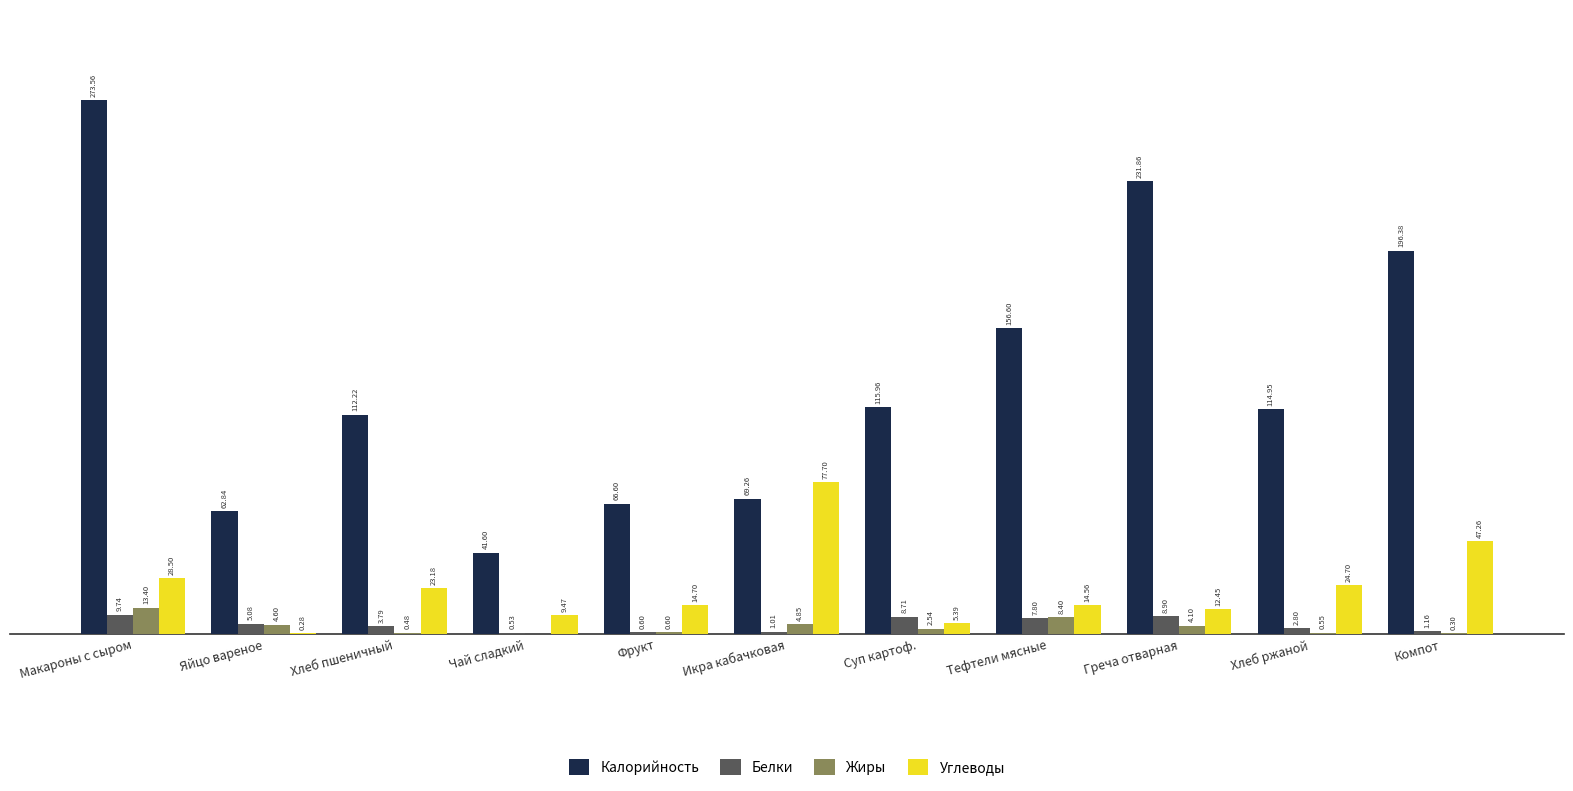

Where is Калорийность nearest to the value 157?

Тефтели мясные